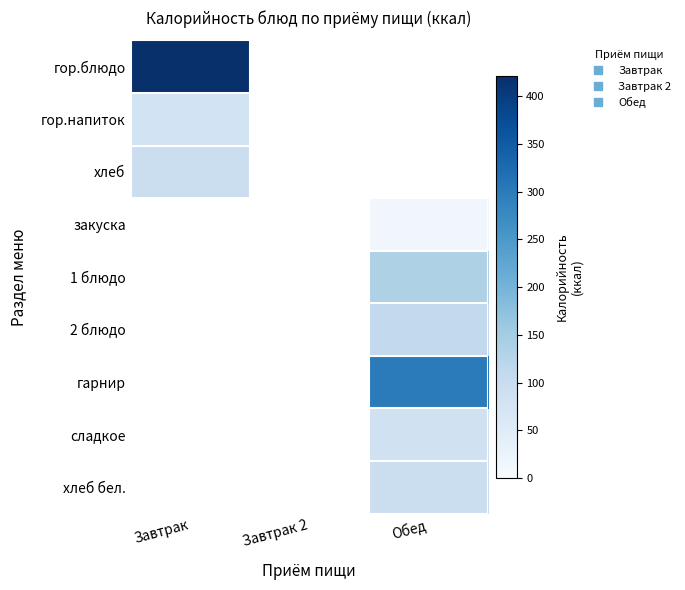

Is it true that гарнир equals 297.9 at Обед?

True